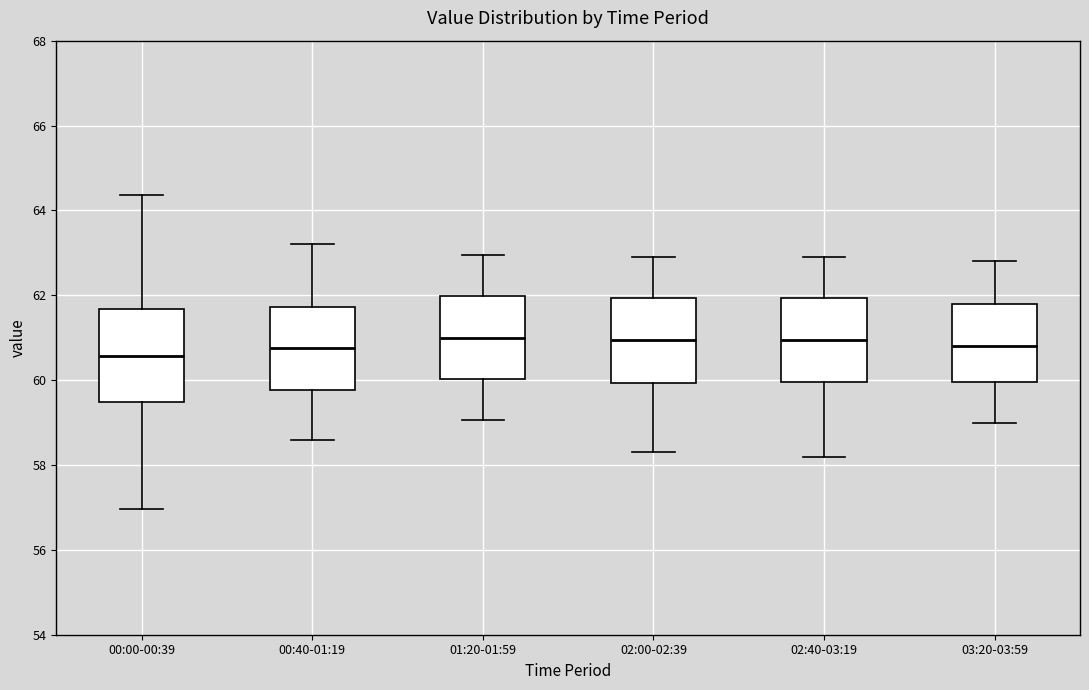

Reading left to right, read every box against the y-axis: the position of its median line, the range the box covers, and the ends of its whiskers. The values are not printed on the chart, so give them approximately, as read against the axis.

00:00-00:39: median 60.6, box 59.4 to 61.6, whiskers 57.0 to 64.4
00:40-01:19: median 60.8, box 59.8 to 61.8, whiskers 58.6 to 63.2
01:20-01:59: median 61.0, box 60.0 to 62.0, whiskers 59.0 to 63.0
02:00-02:39: median 61.0, box 60.0 to 62.0, whiskers 58.4 to 63.0
02:40-03:19: median 61.0, box 60.0 to 62.0, whiskers 58.2 to 63.0
03:20-03:59: median 60.8, box 60.0 to 61.8, whiskers 59.0 to 62.8